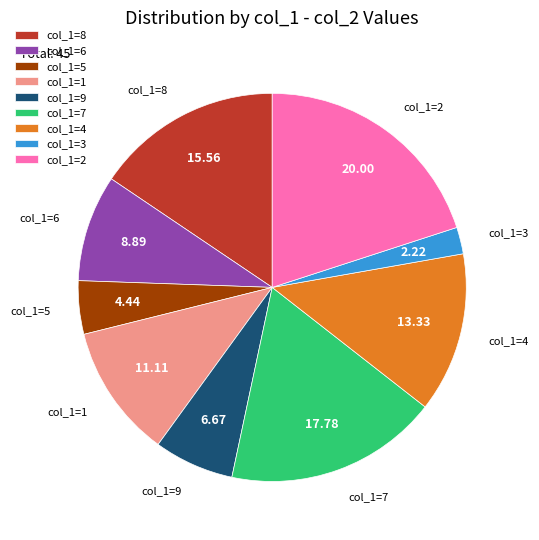

Is the sum of col_1=3 and col_1=2 greater than half?

No